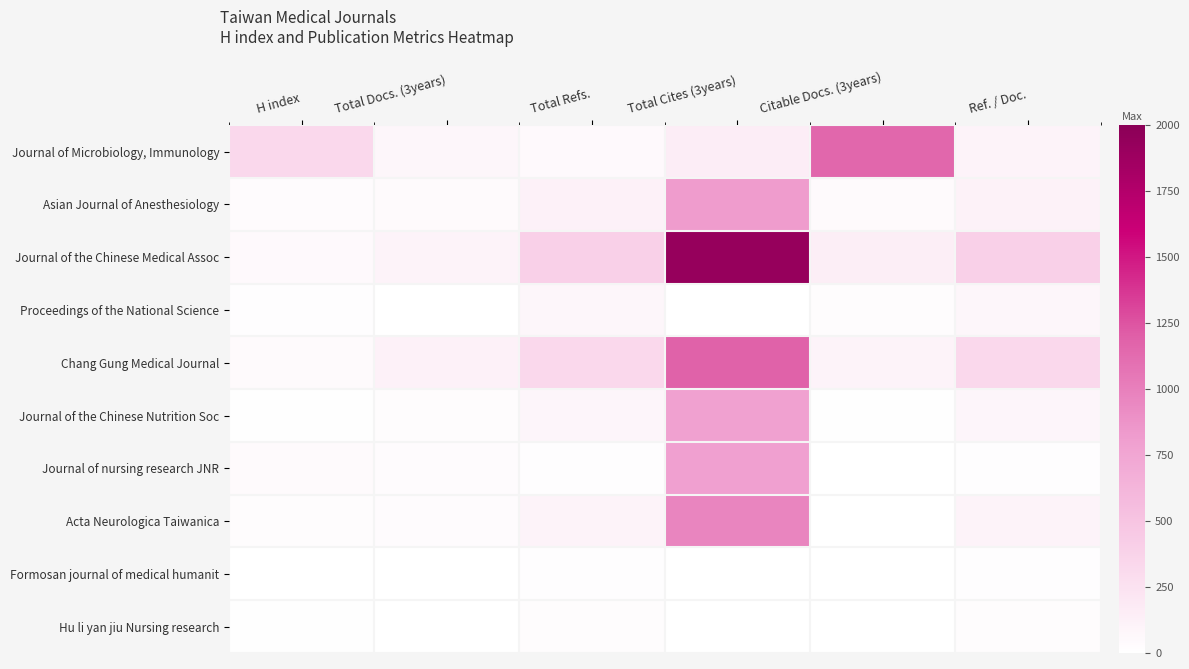

Rank the series by their maximum value, from highest to lowest.

Journal of the Chinese Medical Assoc, Chang Gung Medical Journal, Journal of Microbiology, Immunology, Acta Neurologica Taiwanica, Asian Journal of Anesthesiology, Journal of nursing research JNR, Journal of the Chinese Nutrition Soc, Proceedings of the National Science, Hu li yan jiu Nursing research, Formosan journal of medical humanit